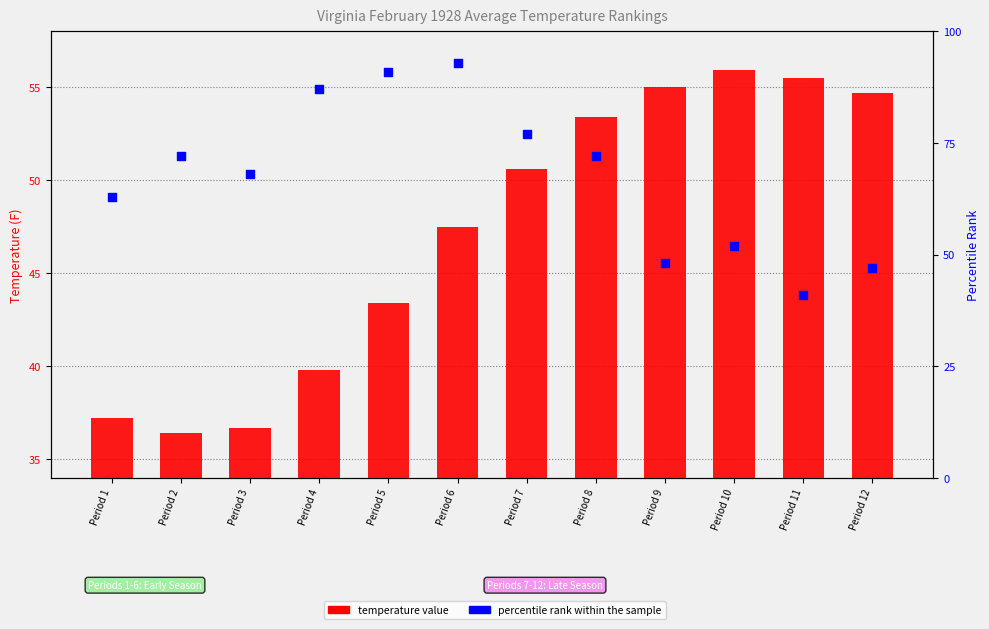

Which series reaches the maximum Y coordinate?

percentile rank within the sample